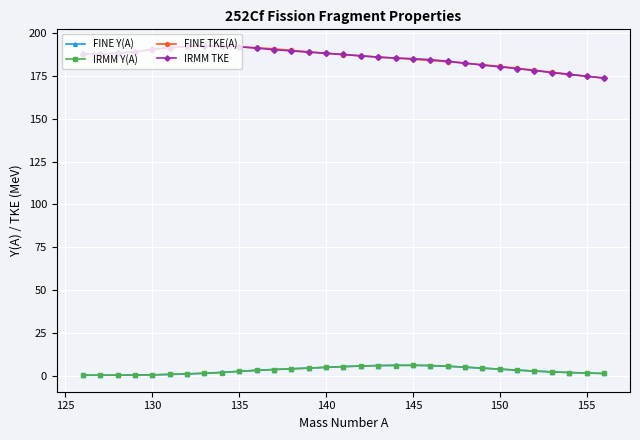

What is the value of the IRMM TKE point at the 24th from the left?

181.3